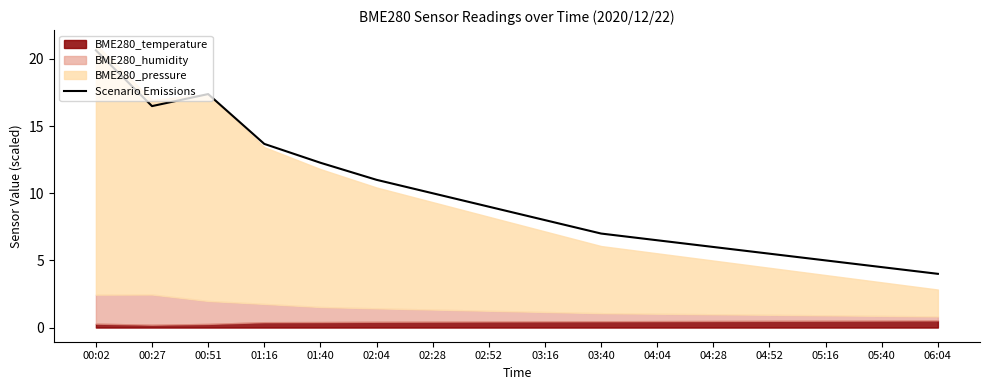

Is it true that the value at 06:04 is 4.0?

True